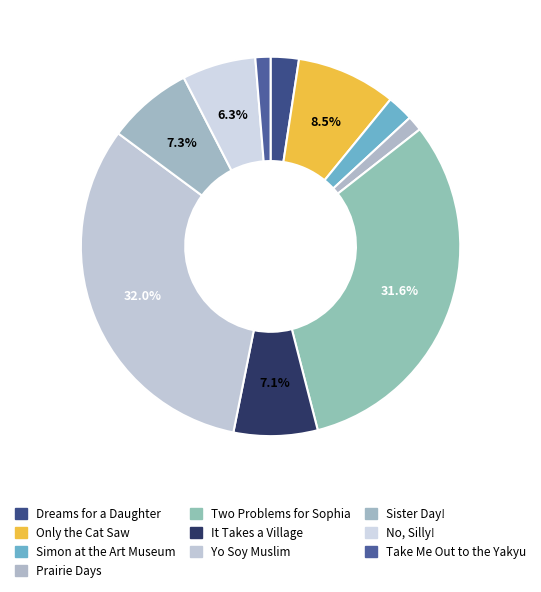

To the nearest percent, what is the average slice percentage?

10%